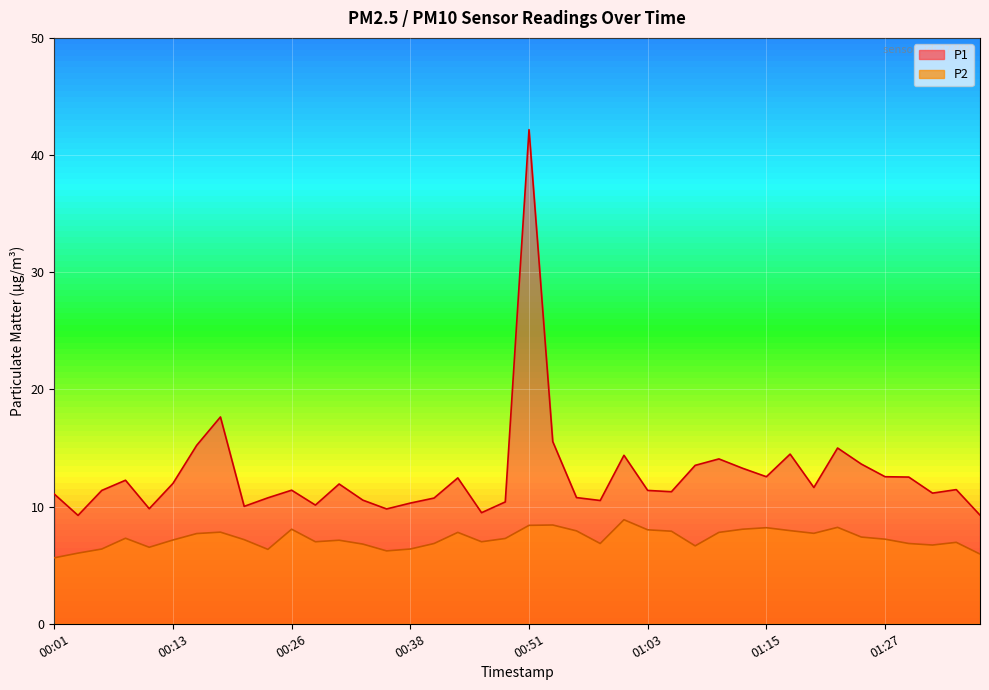

True or false: P1 has a value of 10.4 at 00:48.

True